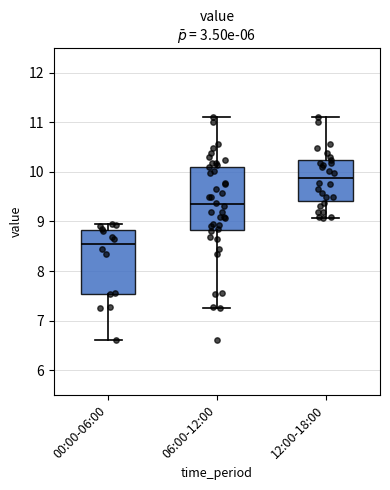

Reading left to right, transcribe this box plot: for each box, give where its median line is, the range the box spans, and where its two whiskers end, as read against the y-axis. The values are not printed on the chart, so give them approximately, as read against the axis.

00:00-06:00: median 8.6, box 7.5 to 8.8, whiskers 6.6 to 9.0
06:00-12:00: median 9.4, box 8.8 to 10.1, whiskers 7.3 to 11.1
12:00-18:00: median 9.9, box 9.4 to 10.2, whiskers 9.1 to 11.1